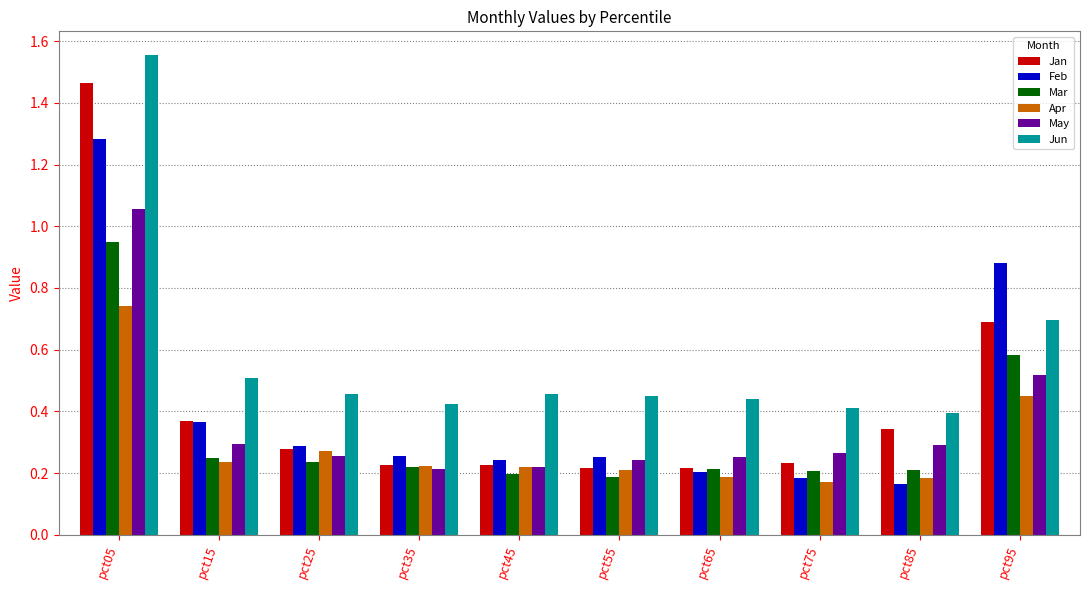

What are all the series names shown in the legend?

Jan, Feb, Mar, Apr, May, Jun